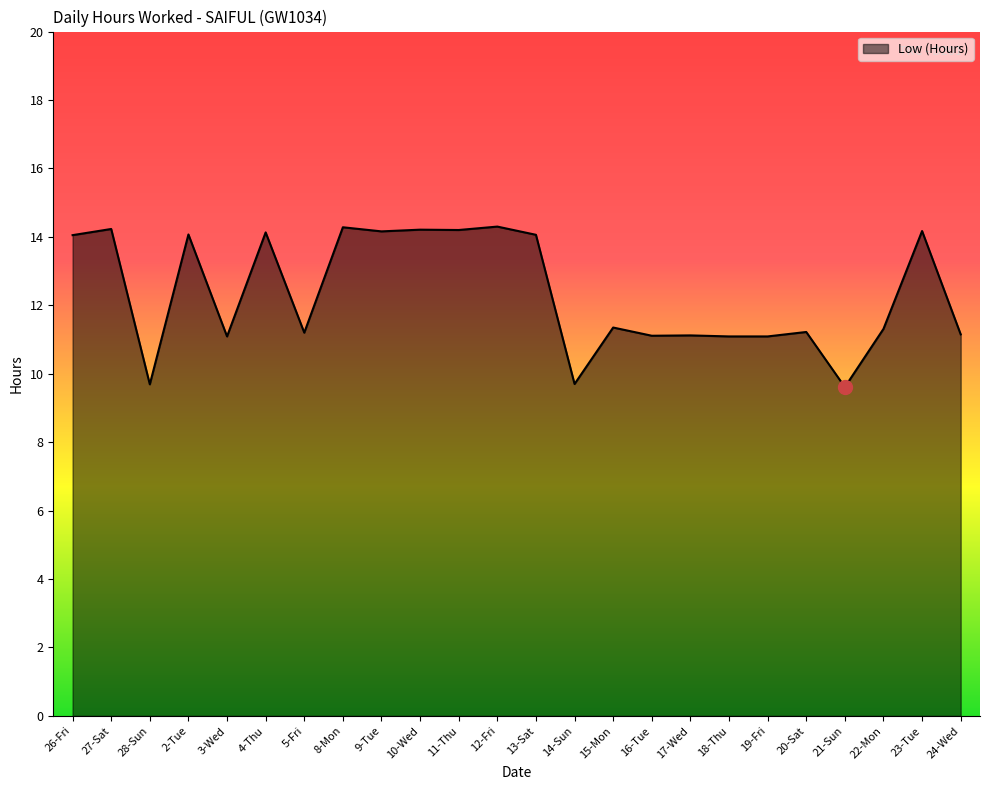

What is the change in value from 9-Tue to 14-Sun?

-4.5